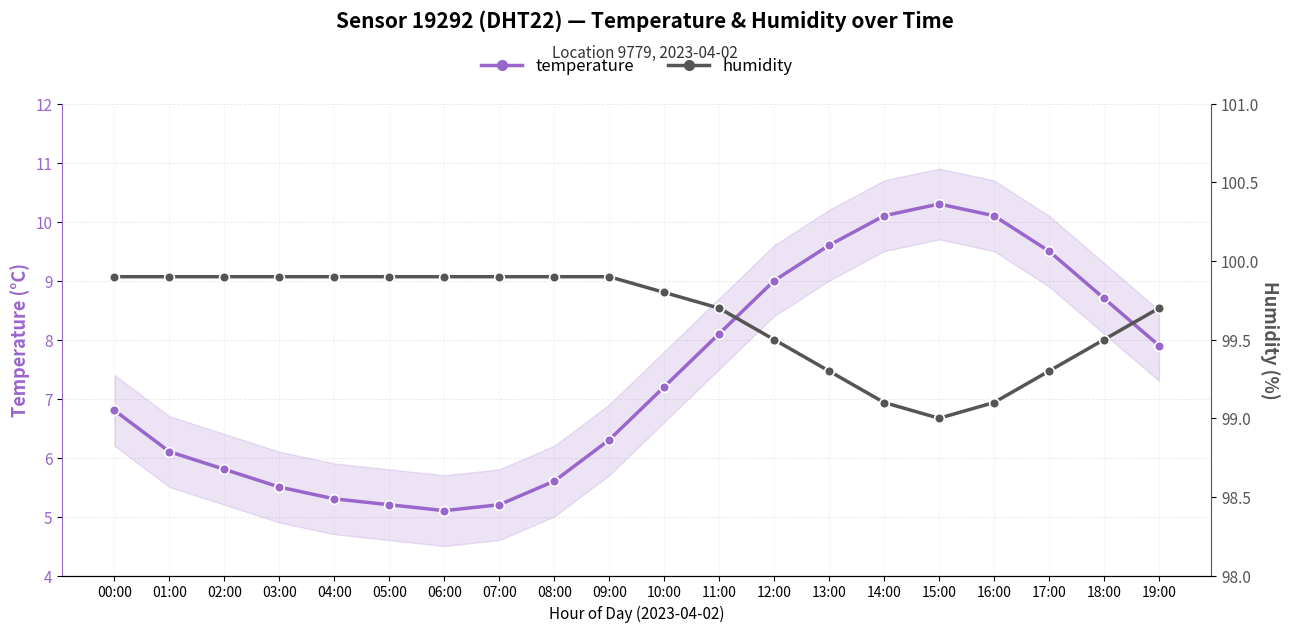

True or false: temperature has more than 2 points higher than both neighbors.

False